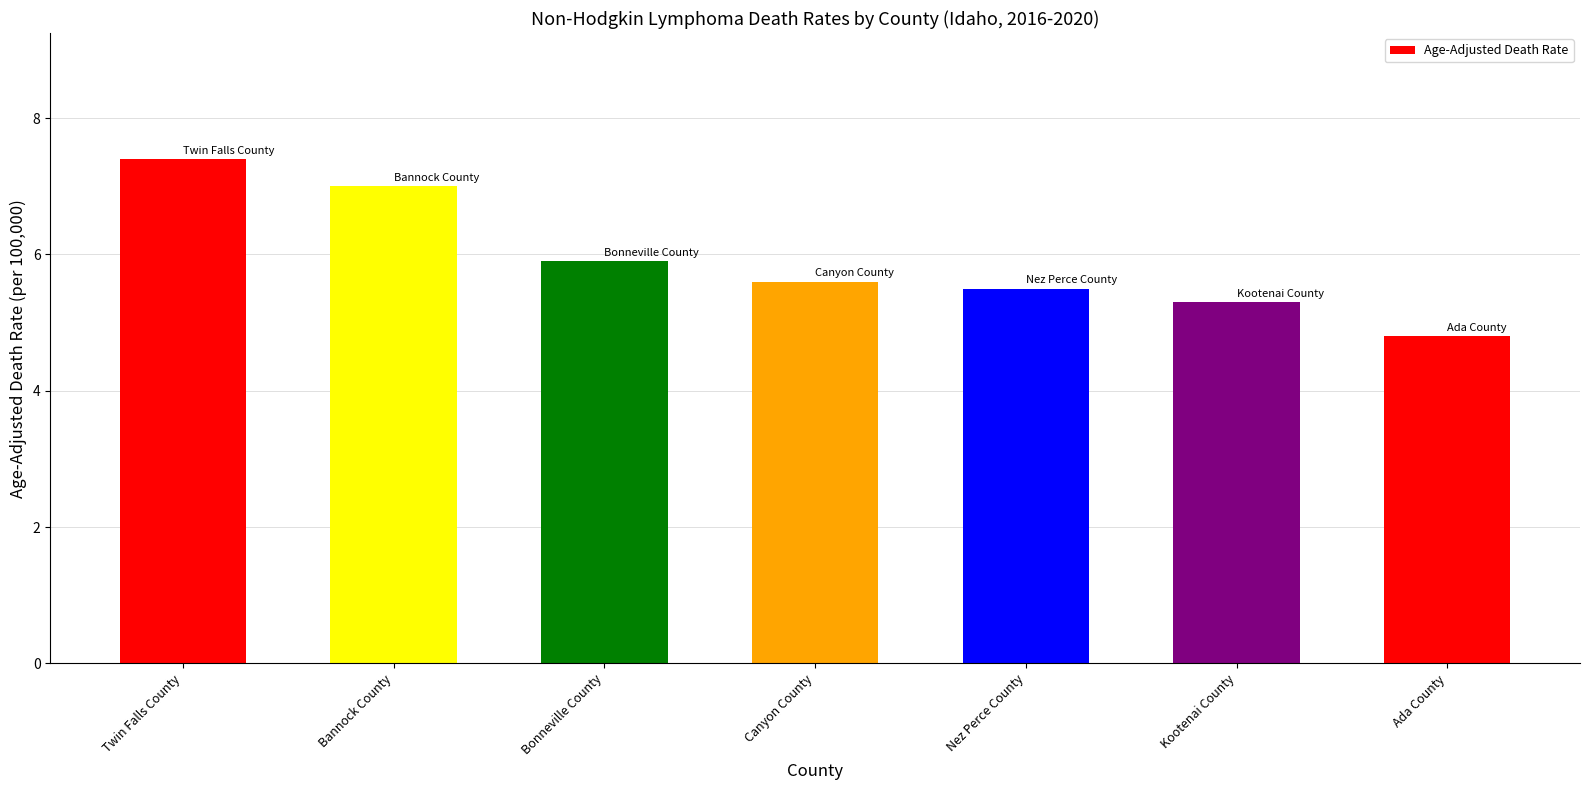

Between Canyon County and Kootenai County, which is larger?

Canyon County